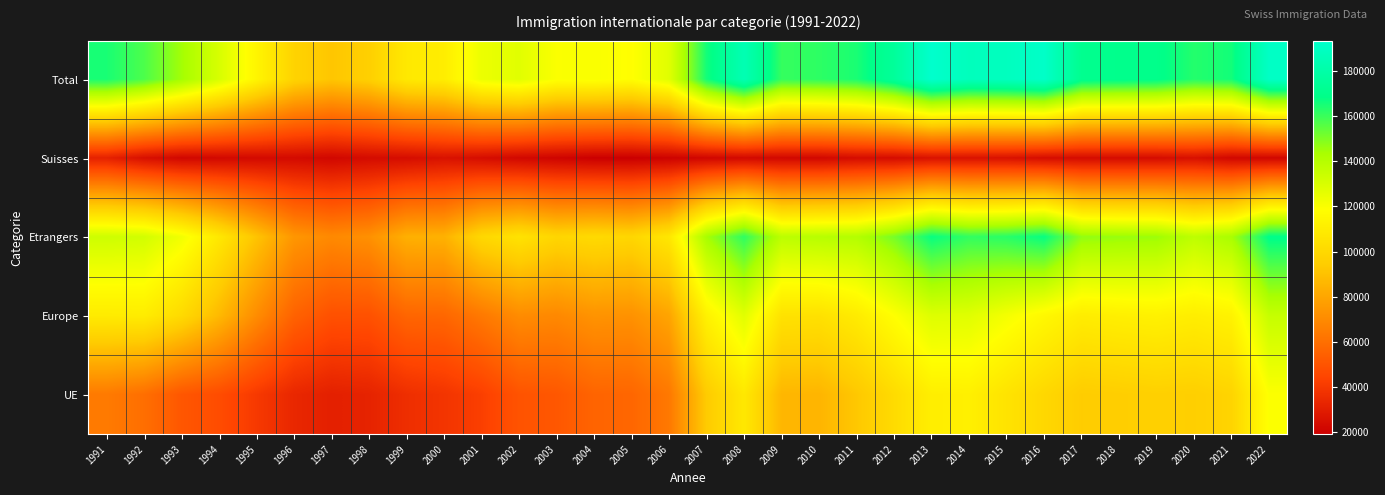

Between 2004 and 2006, which is larger?

2006